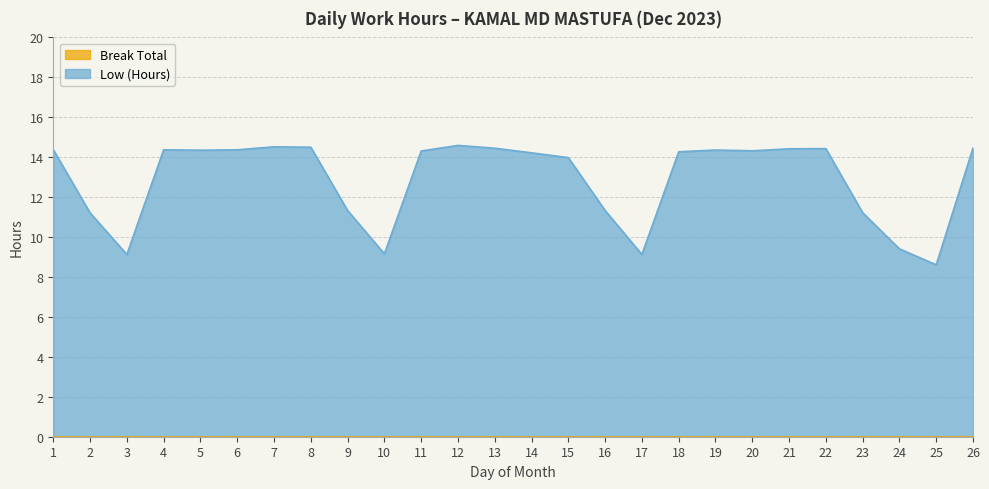

Approximately how many times larger is the value at 14 compared to 24?

1.5